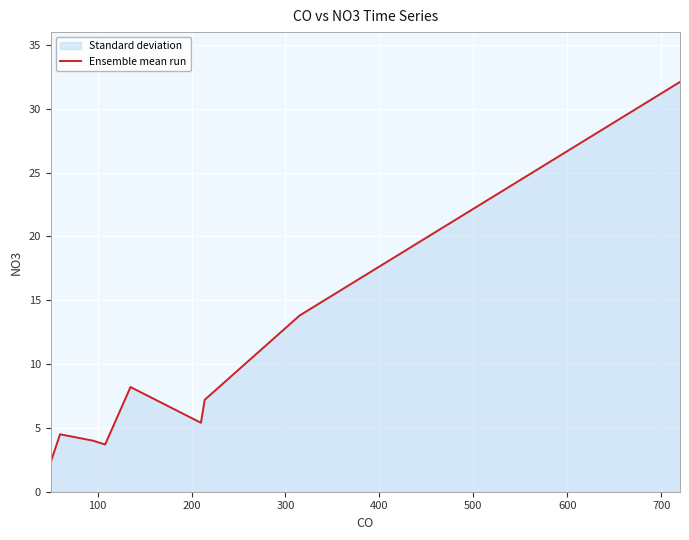

What is the smallest value displayed?

2.3